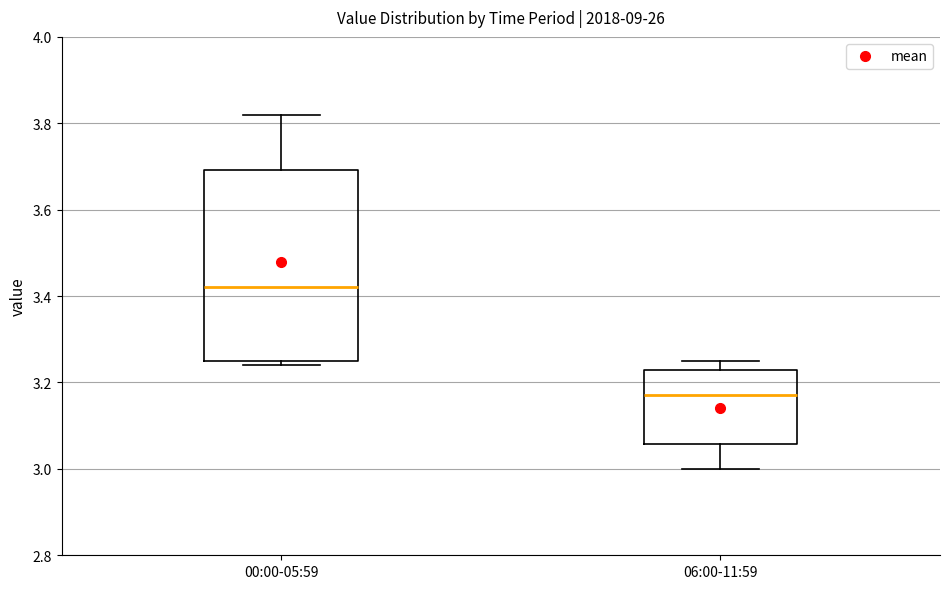

Reading left to right, read every box against the y-axis: the position of its median line, the range the box covers, and the ends of its whiskers. The values are not printed on the chart, so give them approximately, as read against the axis.

00:00-05:59: median 3.42, box 3.26 to 3.70, whiskers 3.24 to 3.82
06:00-11:59: median 3.18, box 3.06 to 3.24, whiskers 3.00 to 3.26